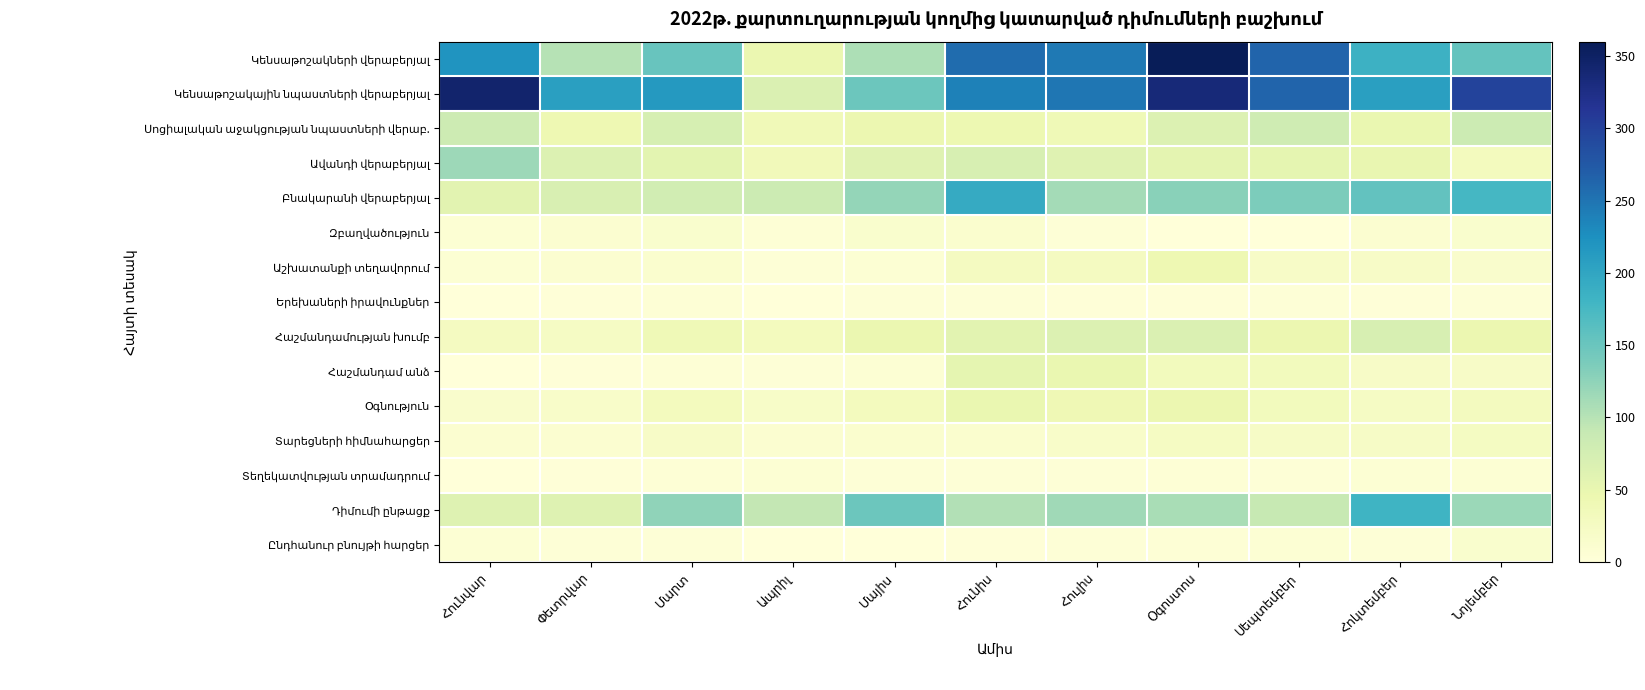

At which label does Տարեցների հիմնահարցեր reach its minimum?

Հունվար